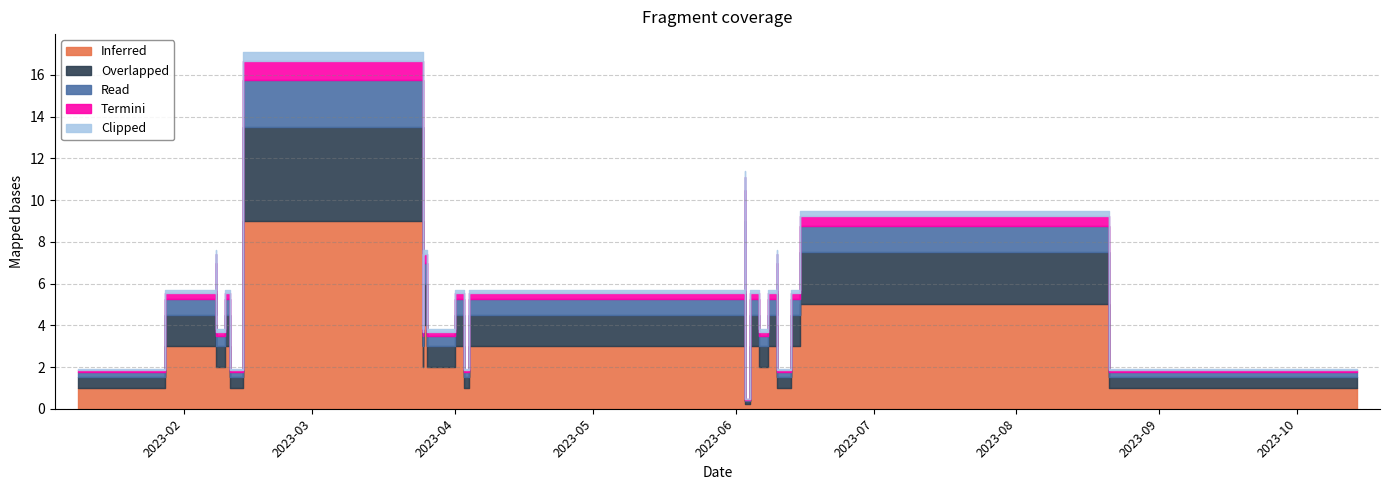

At which category is the sum across all series the highest?

2023-02-14